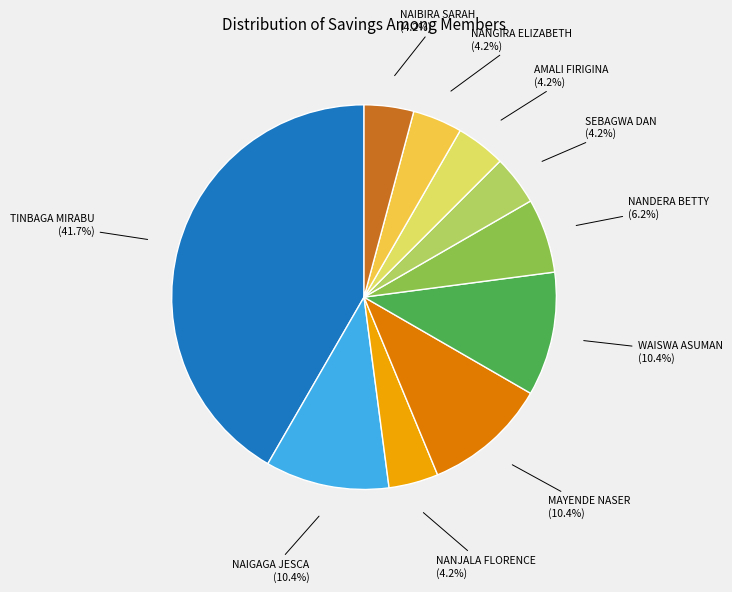

Is there any slice that represents more than half of the pie?

No